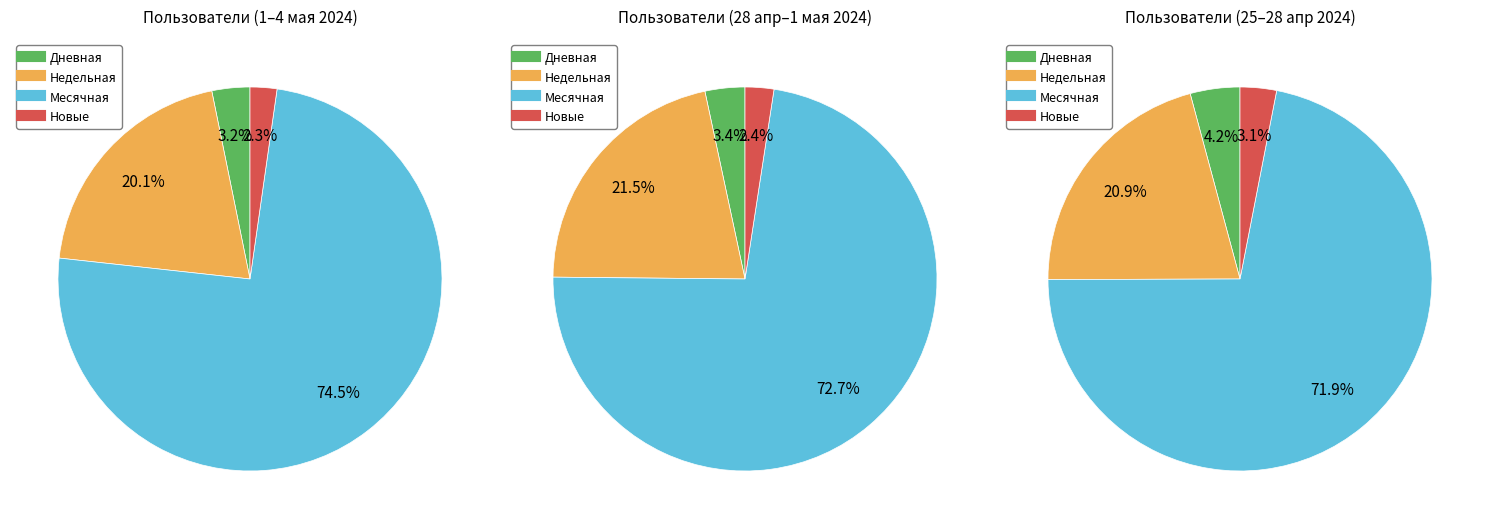

What is the total percentage of 2024-04-25 and 2024-04-30?

18.6%